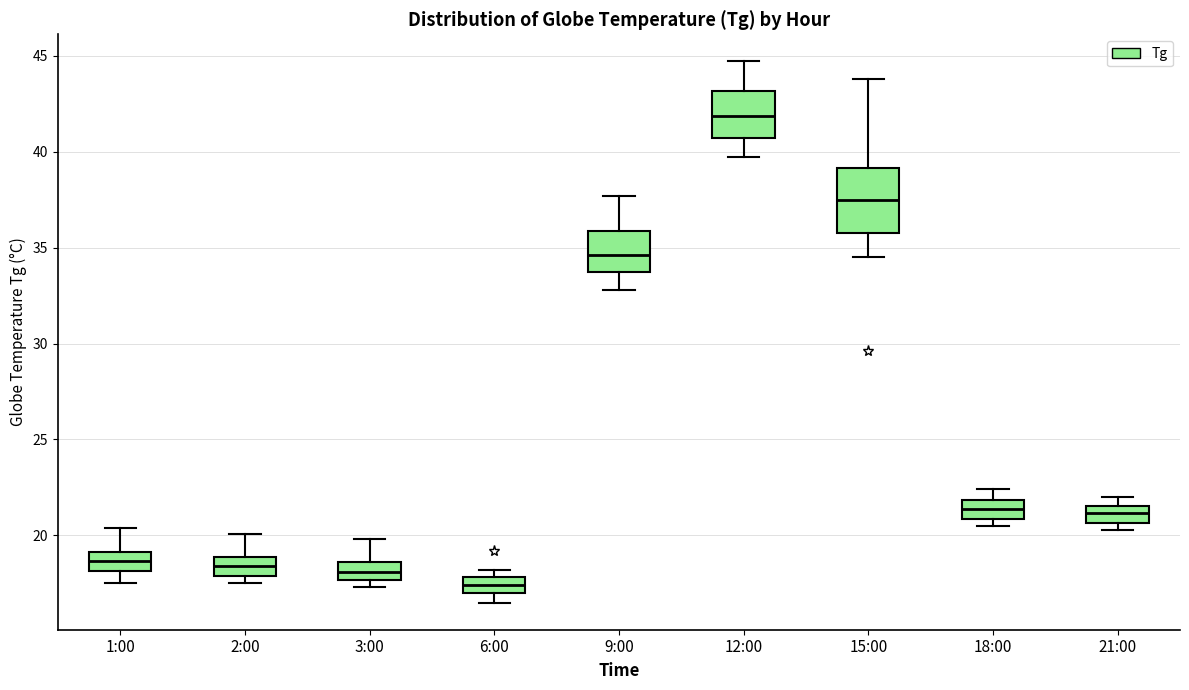

Comparing the boxes themselves (not the whiskers), which one is the tallest?

15:00